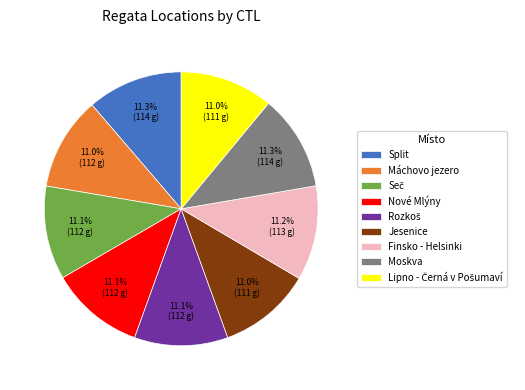

To the nearest percent, what percentage of the pie is Nové Mlýny?

11%